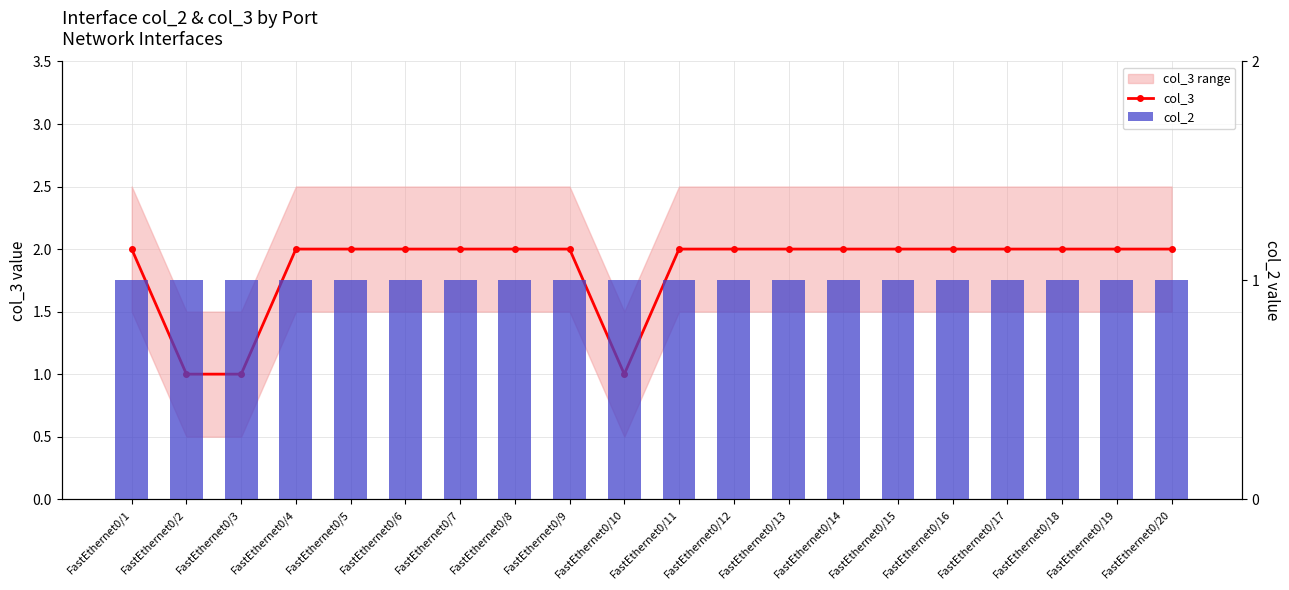

What is the greatest value displayed?

2